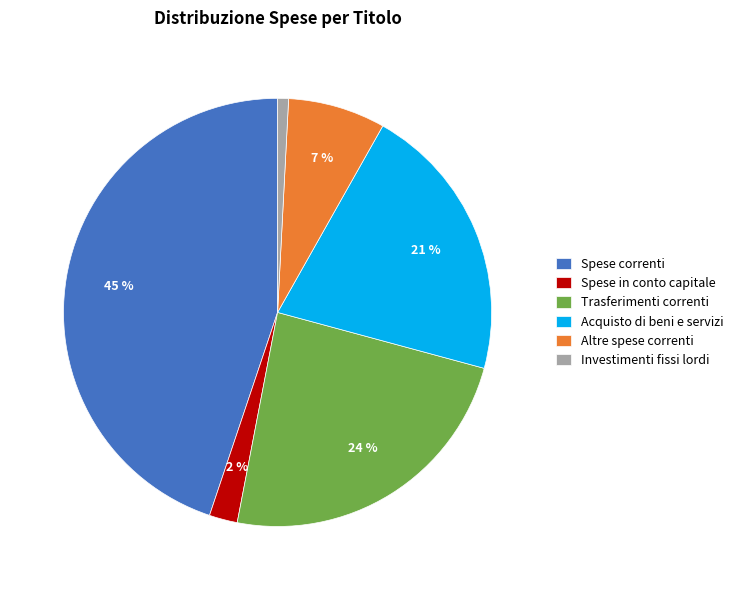

What is the largest slice in the pie chart?

Spese correnti